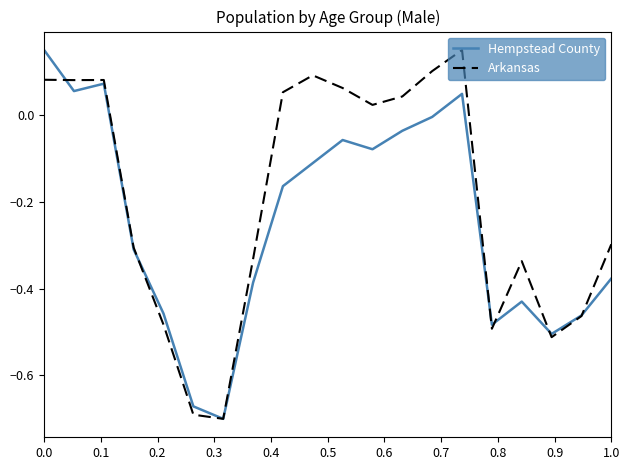

List the series in order of their overall mean, highest first.

Arkansas, Hempstead County